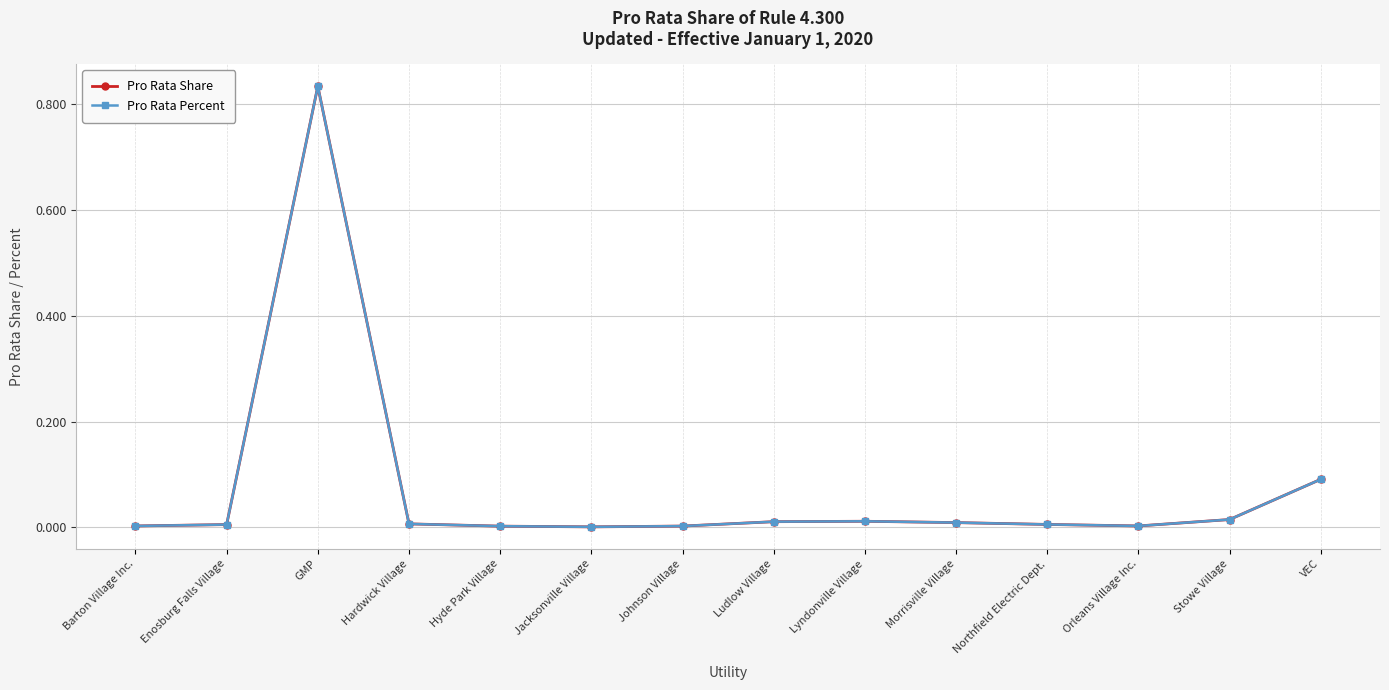

Does the chart have visible grid lines?

Yes